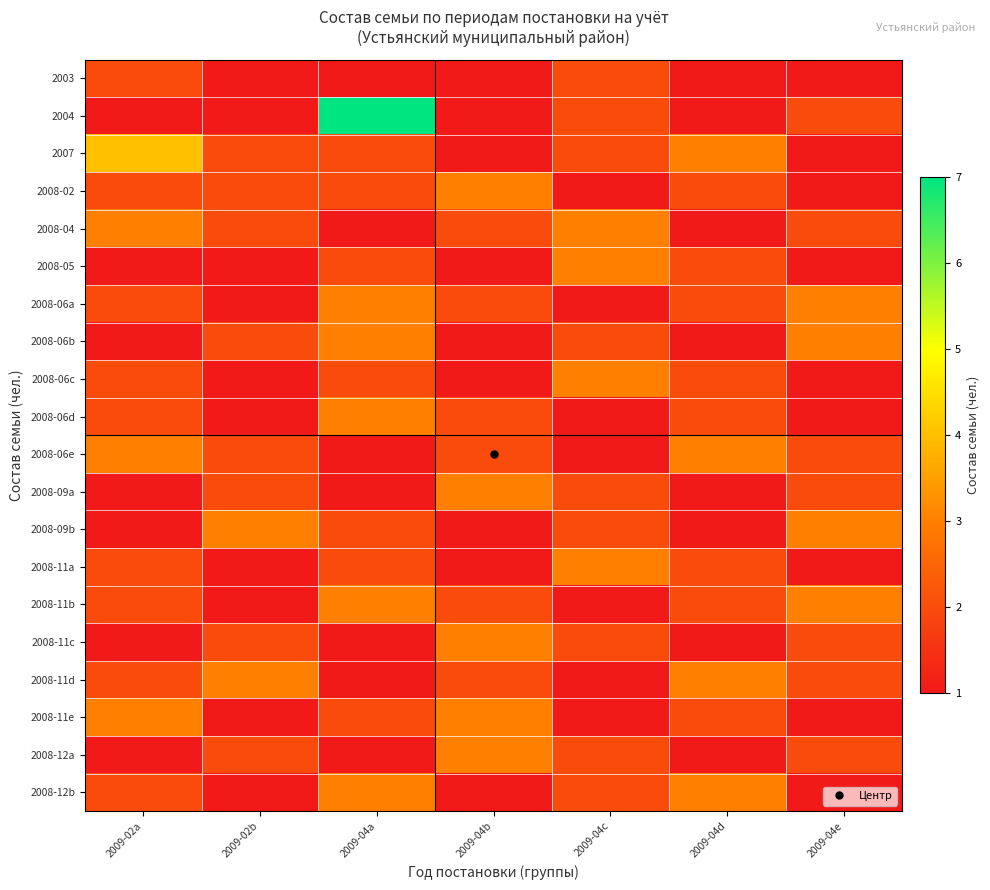

Reading left to right, list all the values displayed in this chart.

2003: 2009-02a=2	2009-02b=1	2009-04a=1	2009-04b=1	2009-04c=2	2009-04d=1	2009-04e=1
2004: 2009-02a=1	2009-02b=1	2009-04a=7	2009-04b=1	2009-04c=2	2009-04d=1	2009-04e=2
2007: 2009-02a=4	2009-02b=2	2009-04a=2	2009-04b=1	2009-04c=2	2009-04d=3	2009-04e=1
2008-02: 2009-02a=2	2009-02b=2	2009-04a=2	2009-04b=3	2009-04c=1	2009-04d=2	2009-04e=1
2008-04: 2009-02a=3	2009-02b=2	2009-04a=1	2009-04b=2	2009-04c=3	2009-04d=1	2009-04e=2
2008-05: 2009-02a=1	2009-02b=1	2009-04a=2	2009-04b=1	2009-04c=3	2009-04d=2	2009-04e=1
2008-06a: 2009-02a=2	2009-02b=1	2009-04a=3	2009-04b=2	2009-04c=1	2009-04d=2	2009-04e=3
2008-06b: 2009-02a=1	2009-02b=2	2009-04a=3	2009-04b=1	2009-04c=2	2009-04d=1	2009-04e=3
2008-06c: 2009-02a=2	2009-02b=1	2009-04a=2	2009-04b=1	2009-04c=3	2009-04d=2	2009-04e=1
2008-06d: 2009-02a=2	2009-02b=1	2009-04a=3	2009-04b=2	2009-04c=1	2009-04d=2	2009-04e=1
2008-06e: 2009-02a=3	2009-02b=2	2009-04a=1	2009-04b=2	2009-04c=1	2009-04d=3	2009-04e=2
2008-09a: 2009-02a=1	2009-02b=2	2009-04a=1	2009-04b=3	2009-04c=2	2009-04d=1	2009-04e=2
2008-09b: 2009-02a=1	2009-02b=3	2009-04a=2	2009-04b=1	2009-04c=2	2009-04d=1	2009-04e=3
2008-11a: 2009-02a=2	2009-02b=1	2009-04a=2	2009-04b=1	2009-04c=3	2009-04d=2	2009-04e=1
2008-11b: 2009-02a=2	2009-02b=1	2009-04a=3	2009-04b=2	2009-04c=1	2009-04d=2	2009-04e=3
2008-11c: 2009-02a=1	2009-02b=2	2009-04a=1	2009-04b=3	2009-04c=2	2009-04d=1	2009-04e=2
2008-11d: 2009-02a=2	2009-02b=3	2009-04a=1	2009-04b=2	2009-04c=1	2009-04d=3	2009-04e=2
2008-11e: 2009-02a=3	2009-02b=1	2009-04a=2	2009-04b=3	2009-04c=1	2009-04d=2	2009-04e=1
2008-12a: 2009-02a=1	2009-02b=2	2009-04a=1	2009-04b=3	2009-04c=2	2009-04d=1	2009-04e=2
2008-12b: 2009-02a=2	2009-02b=1	2009-04a=3	2009-04b=1	2009-04c=2	2009-04d=3	2009-04e=1